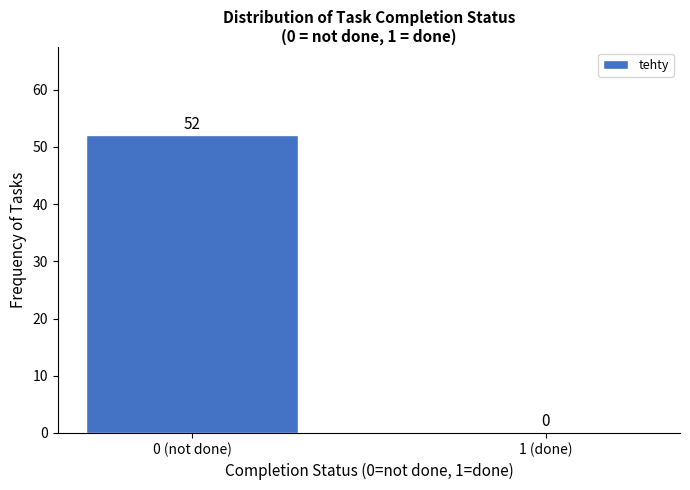

Reading right to left, what are all the values shown in this chart?

1 (done)=0	0 (not done)=52